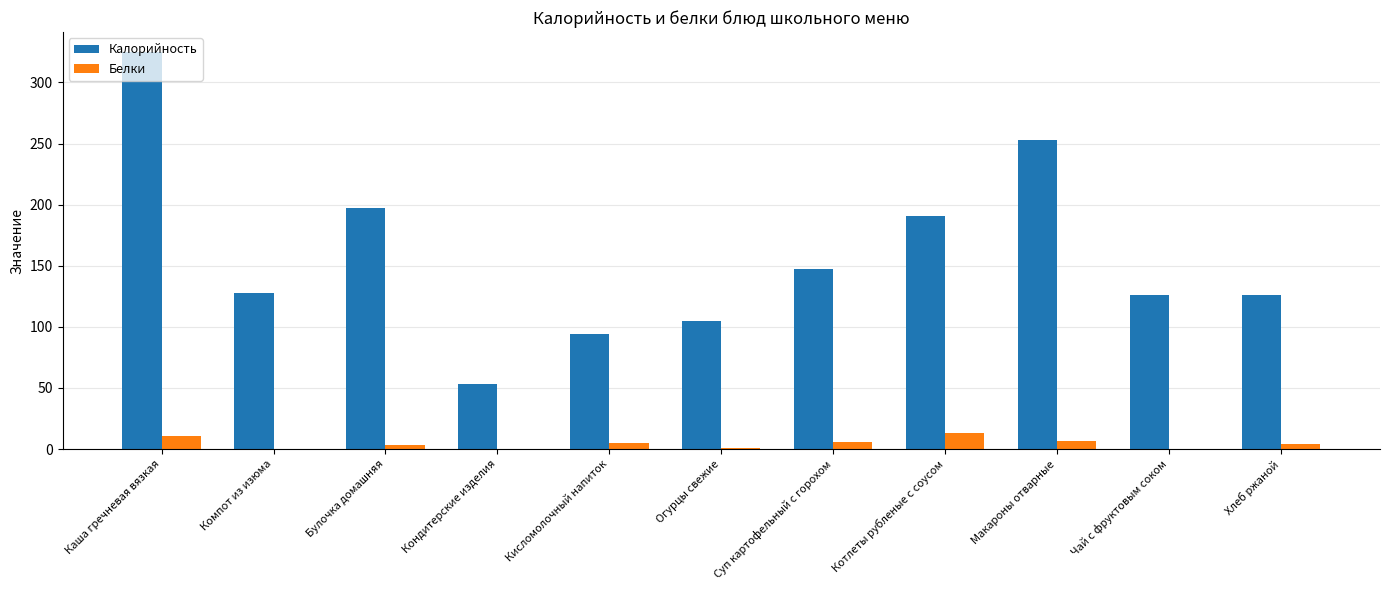

What is the spread (max minus min) of values at Кисломолочный напиток?

88.9